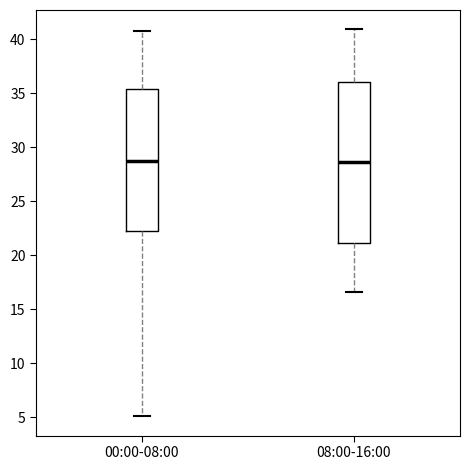

Reading left to right, read every box against the y-axis: the position of its median line, the range the box covers, and the ends of its whiskers. The values are not printed on the chart, so give them approximately, as read against the axis.

00:00-08:00: median 28.5, box 22.0 to 35.5, whiskers 5.0 to 40.5
08:00-16:00: median 28.5, box 21.0 to 36.0, whiskers 16.5 to 41.0